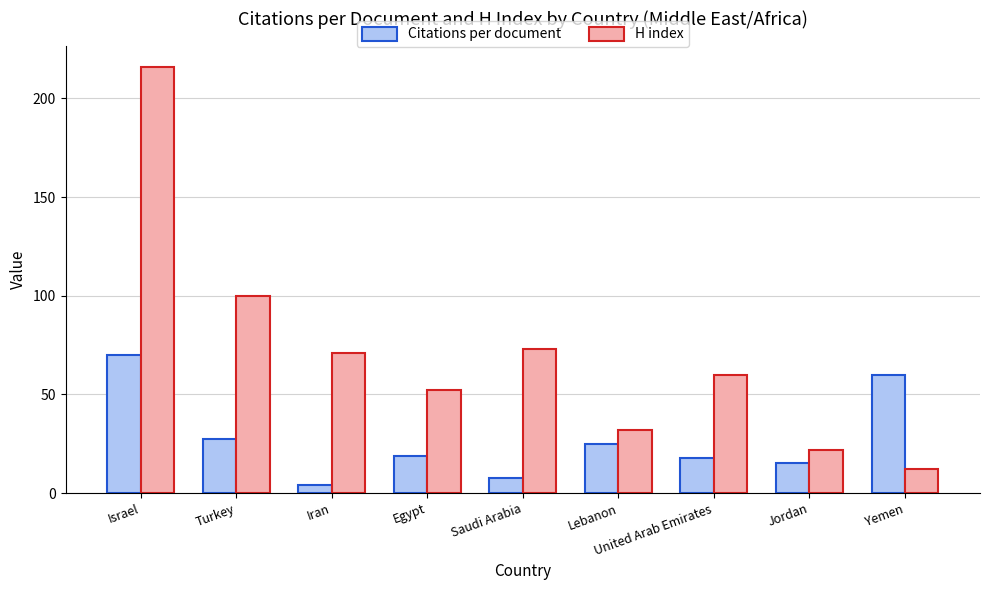

What are all the series names shown in the legend?

Citations per document, H index